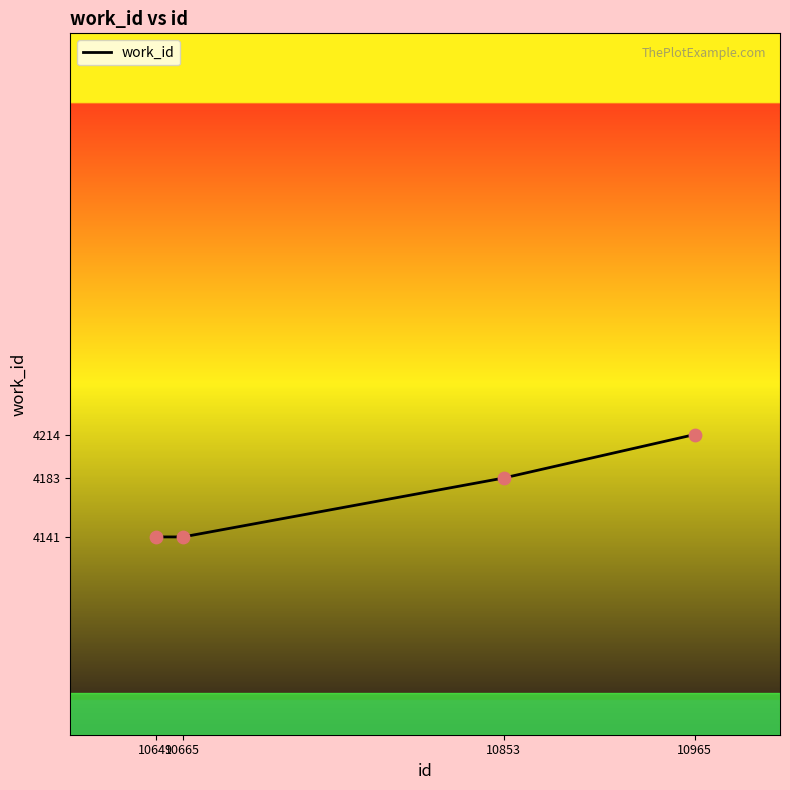

What is the change in value from 10665 to 10965?

+73